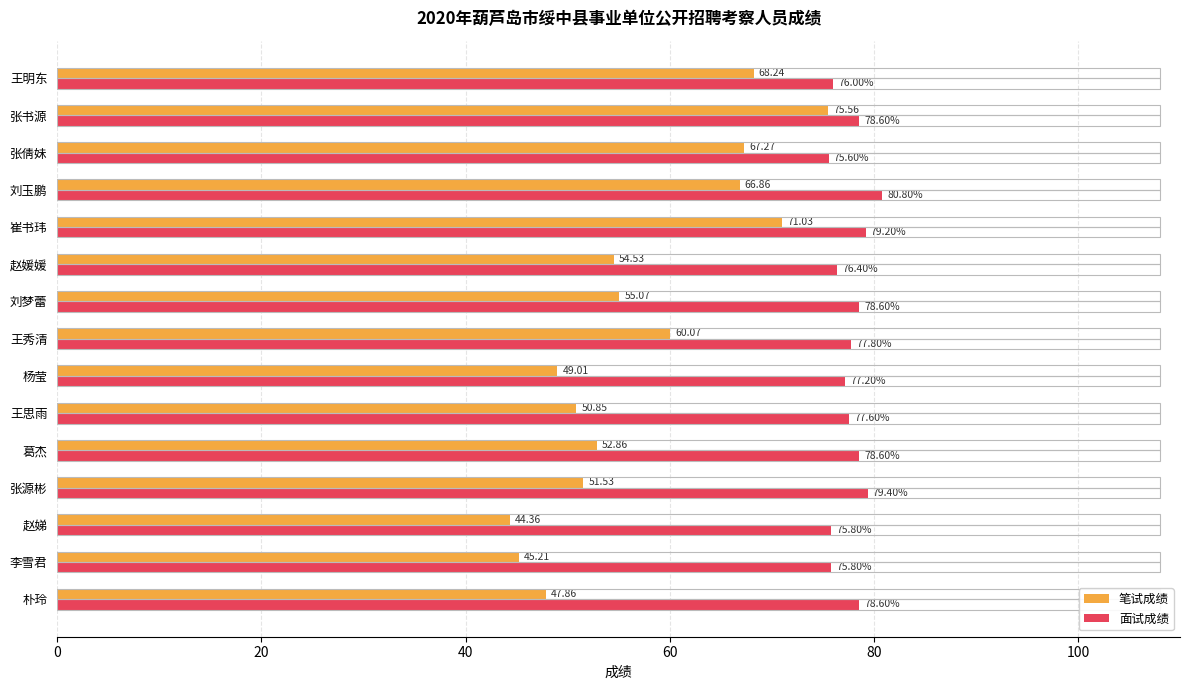

How many data points in 面试成绩 are less than 77?

5